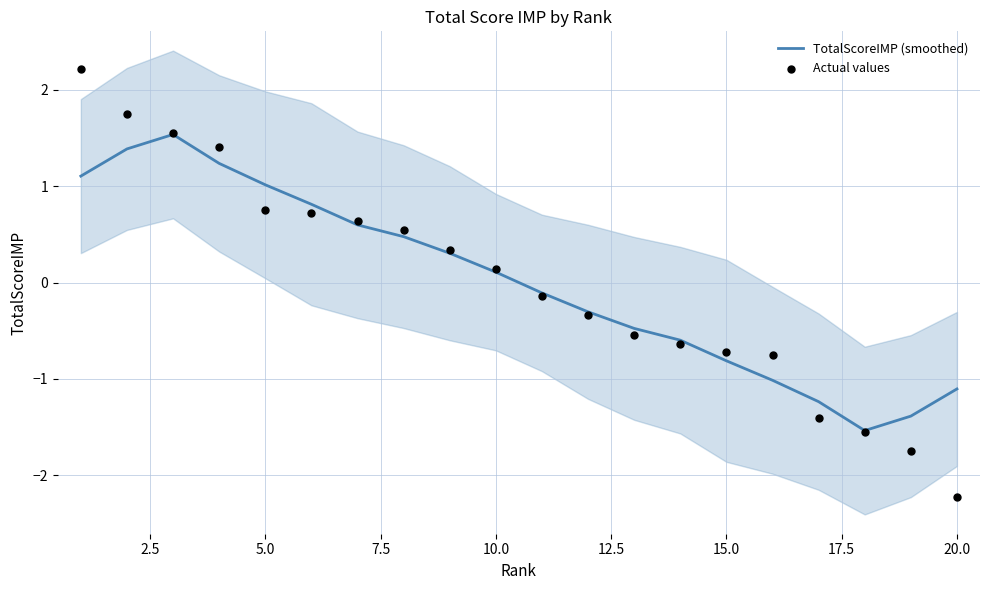

Which series has the largest total across all categories?

Actual values